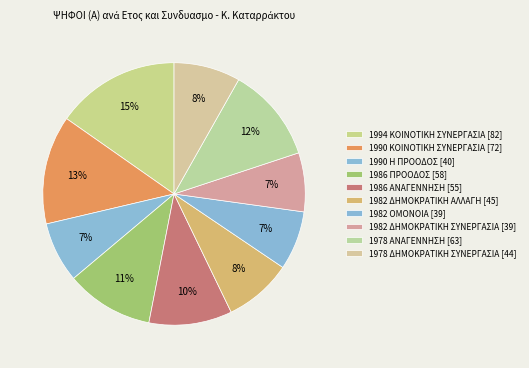

What percentage do 1982 ΔΗΜΟΚΡΑΤΙΚΗ ΣΥΝΕΡΓΑΣΙΑ and 1986 ΠΡΟΟΔΟΣ together represent?

18.1%